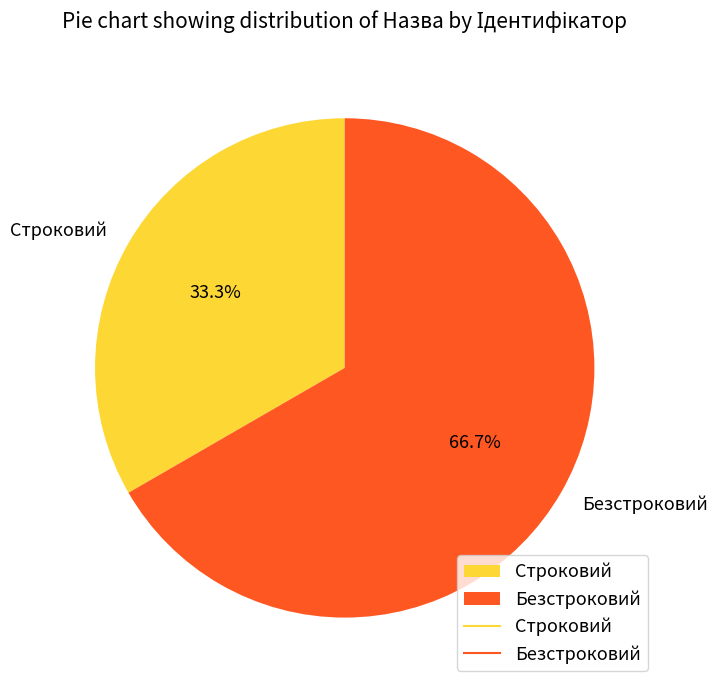

Which has a higher value, Безстроковий or Строковий?

Безстроковий